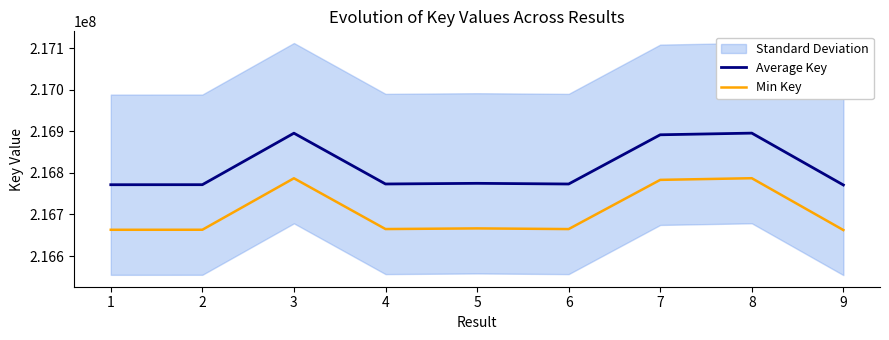

In Min Key, how many points are lower than both neighbors (excluding endpoints)?

2